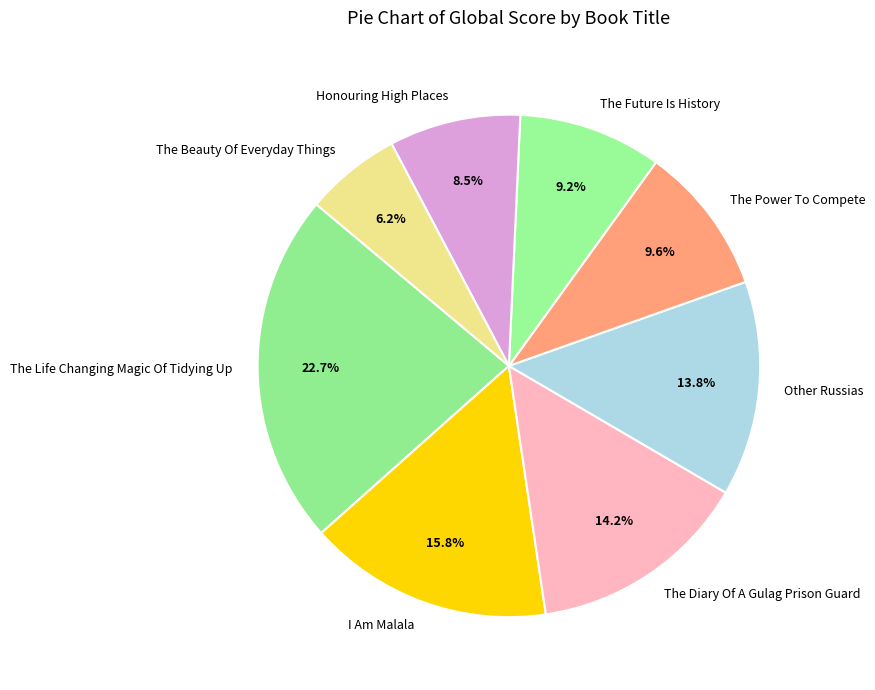

To the nearest percent, what is the difference between the The Beauty Of Everyday Things and Honouring High Places slice percentages?

2%